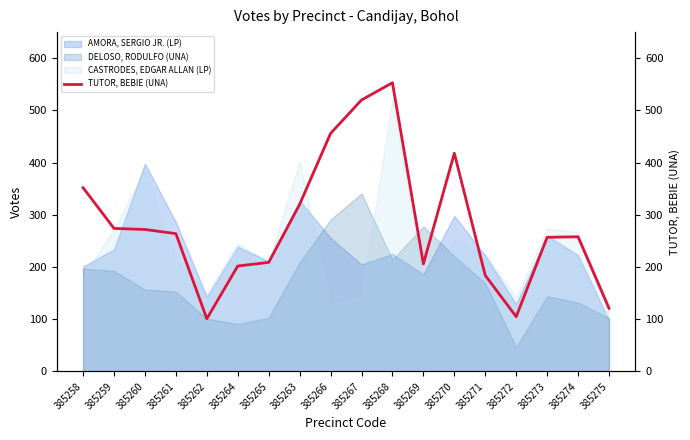

True or false: the data shows 220 at 385258.

False